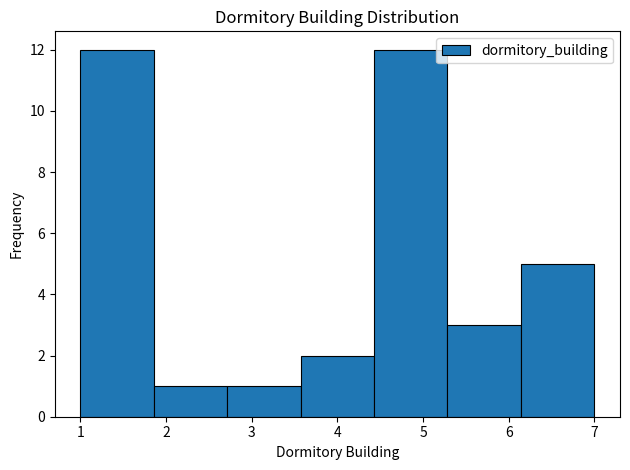

Reading left to right, transcribe this chart: for each bar, give the range it covers on the x-axis and its height. Neither the bar edges nor the heights are printed on the chart, so give them approximately, as read against the axes.

1.0 to 1.9: 12
1.9 to 2.7: 1
2.7 to 3.6: 1
3.6 to 4.4: 2
4.4 to 5.3: 12
5.3 to 6.1: 3
6.1 to 7.0: 5